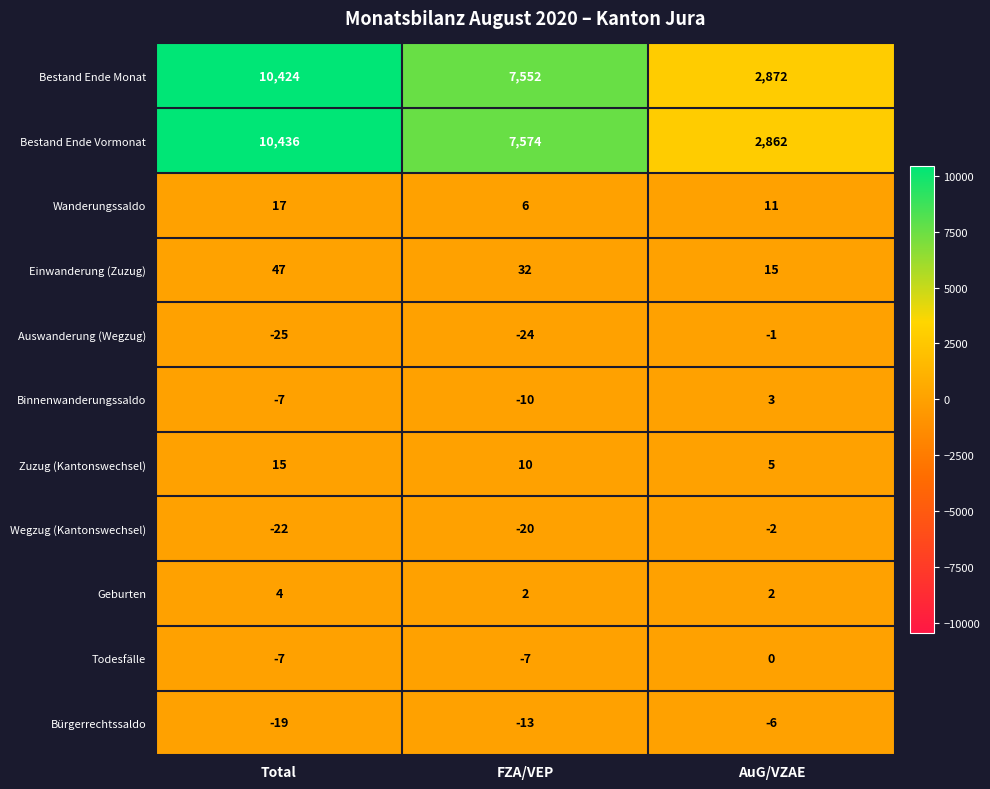

What is the average value of the Einwanderung (Zuzug) series?

31